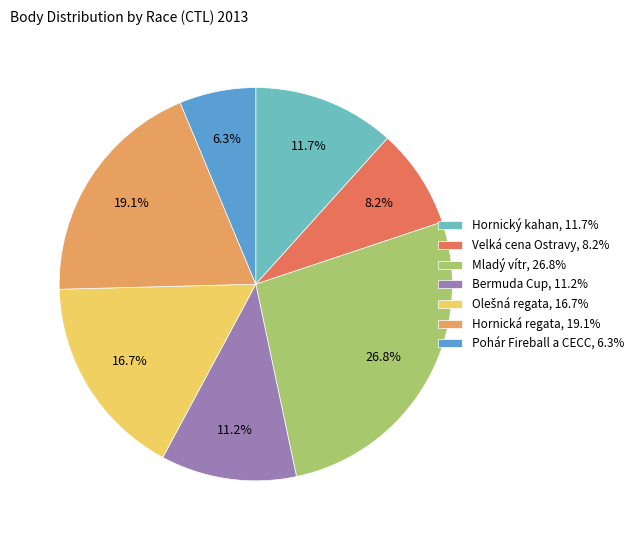

Does Hornický kahan, 11.7% represent more than half of the total?

No